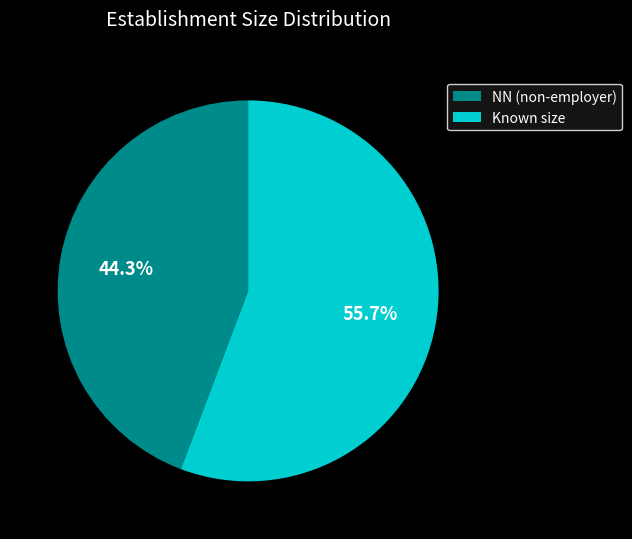

To the nearest percent, what is the difference between the largest and smallest slice percentages?

11%